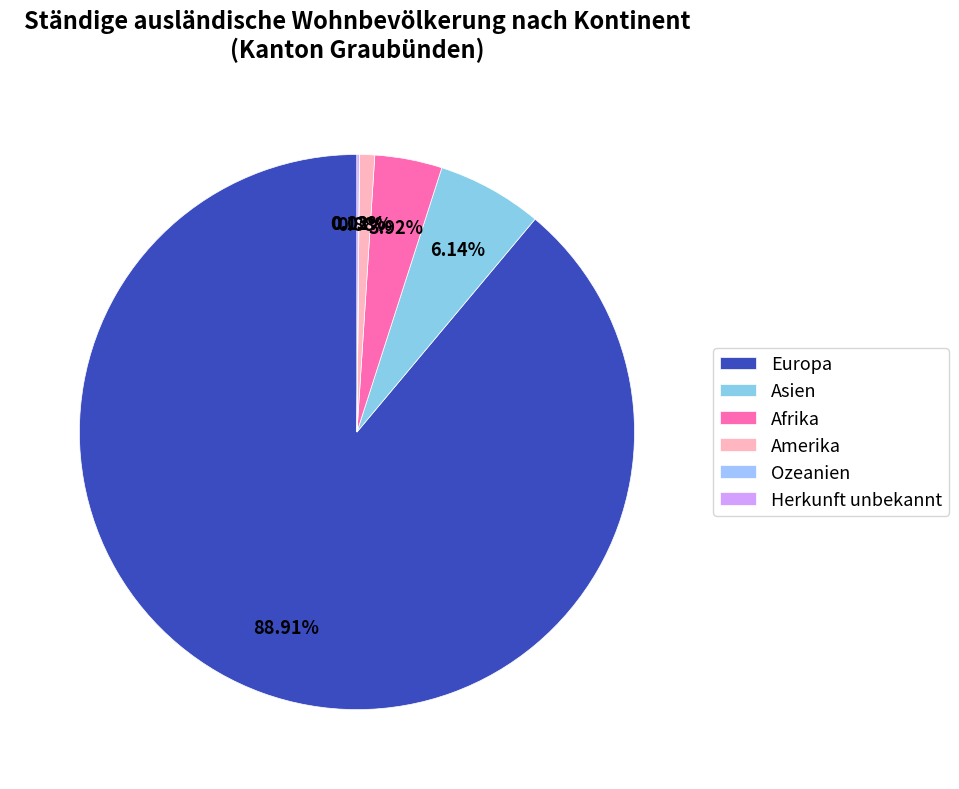

Is it true that Ozeanien is 0% of the pie?

True